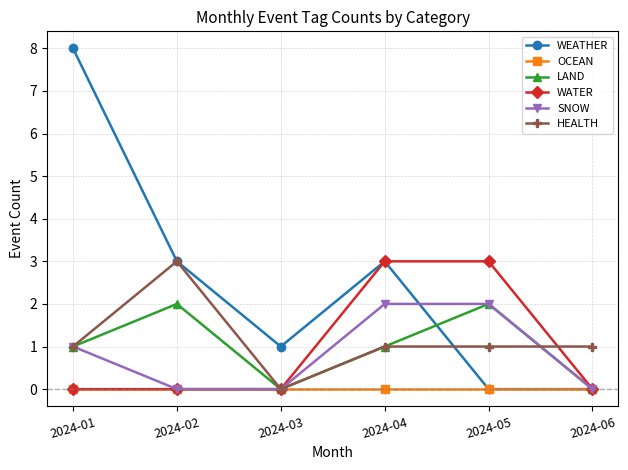

What is the difference between the highest and lowest values at 2024-05?

3